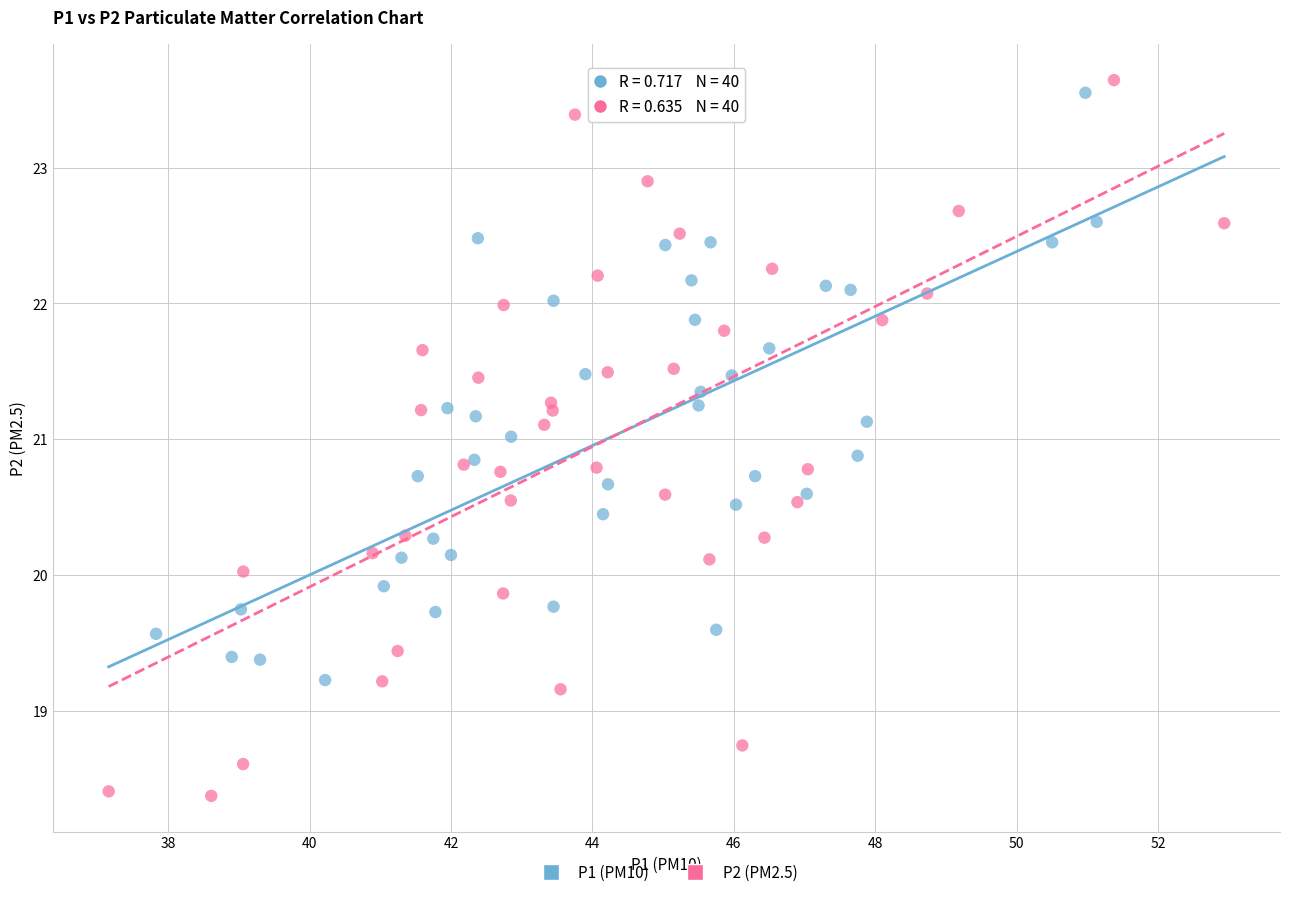

Which series has the widest spread of Y values?

P2 (PM2.5)